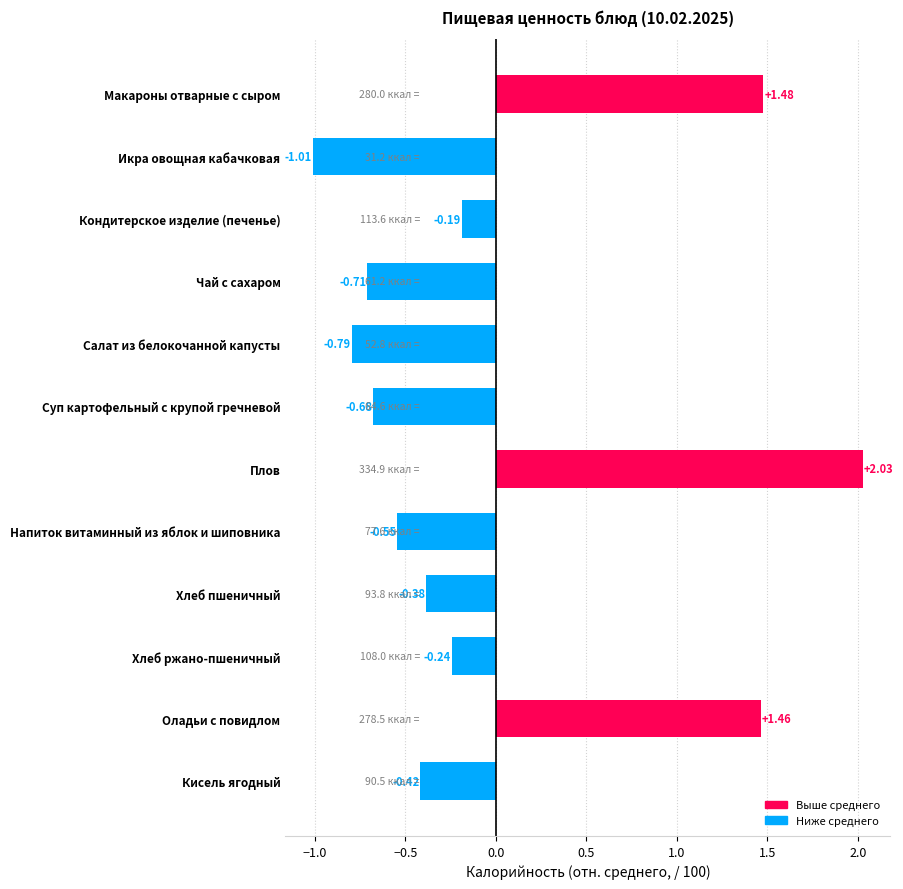

How many bars are there in total?

12